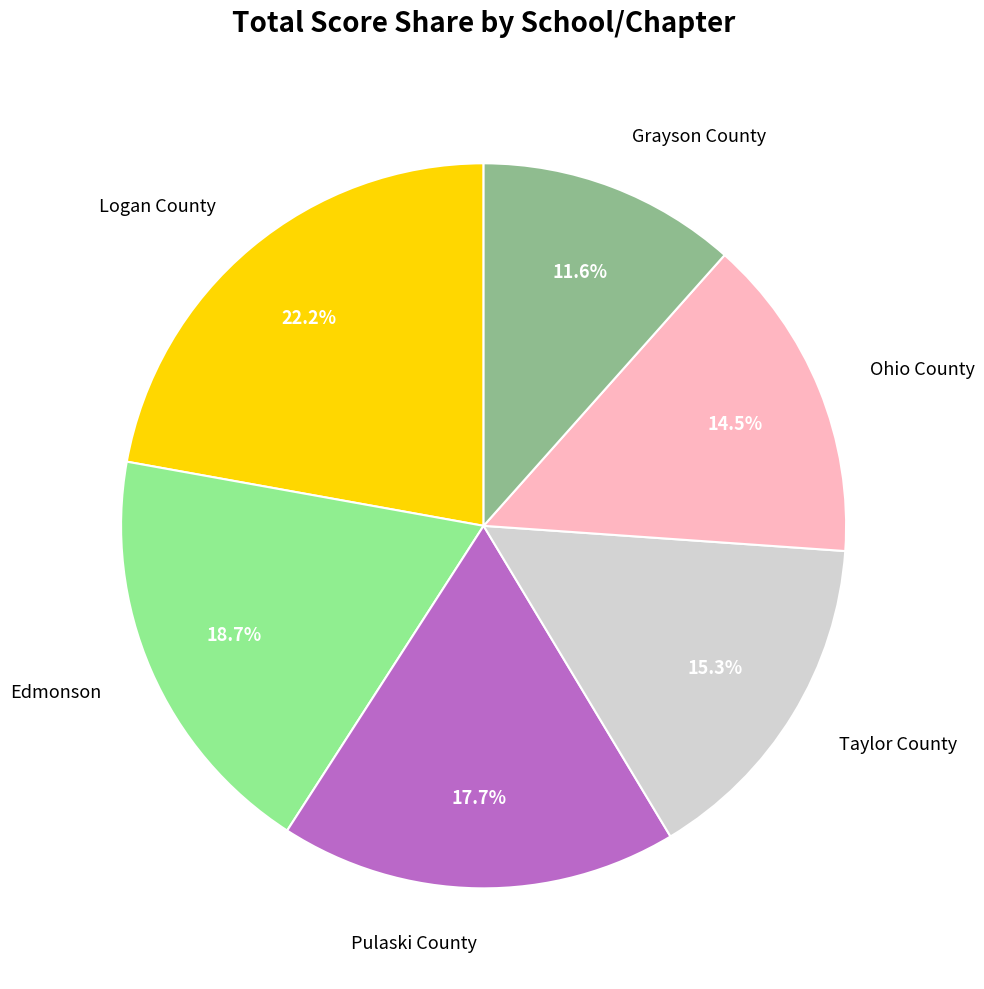

Is Grayson County the majority of the pie?

No